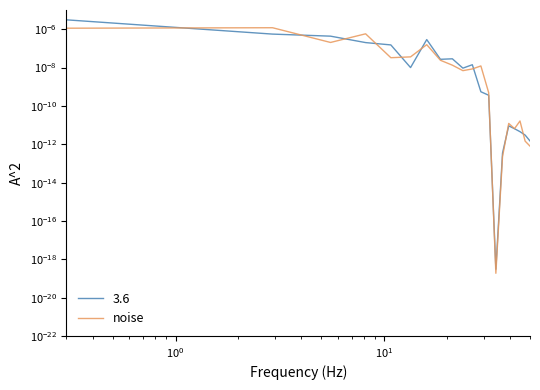

How many interior local peaks (higher than both neighbors) does the data have?

6